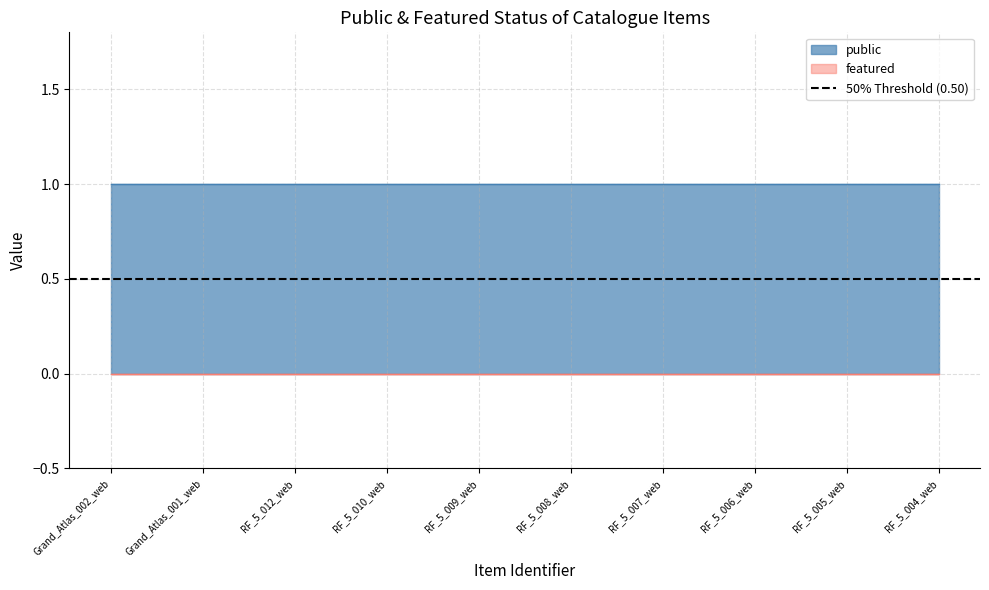

True or false: featured and public intersect in this chart.

False